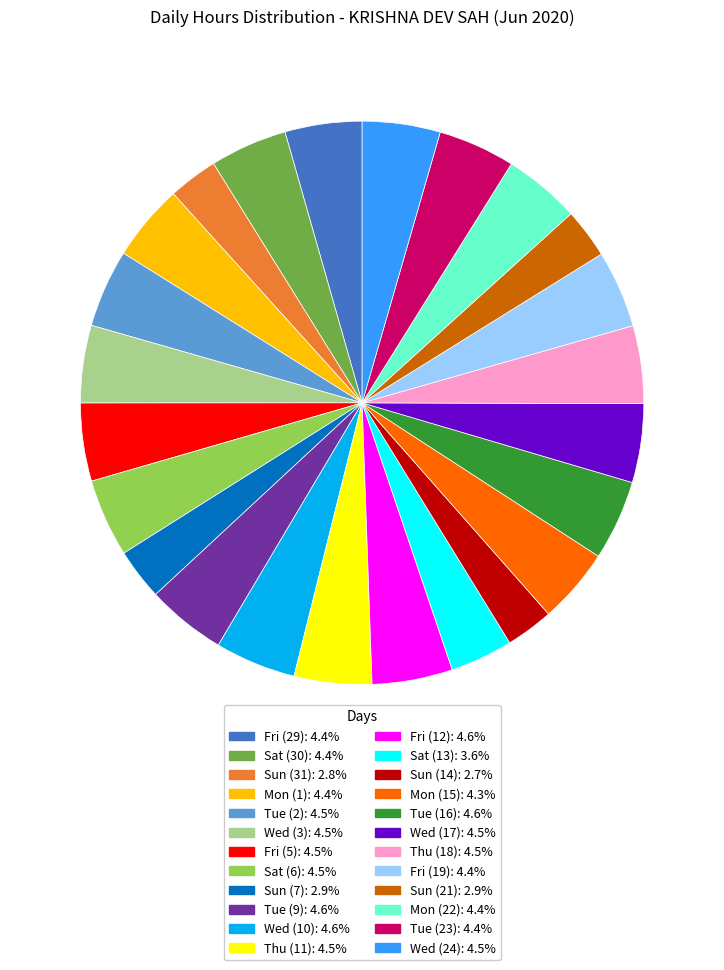

Is the sum of Mon (15) and Tue (9) greater than half?

No